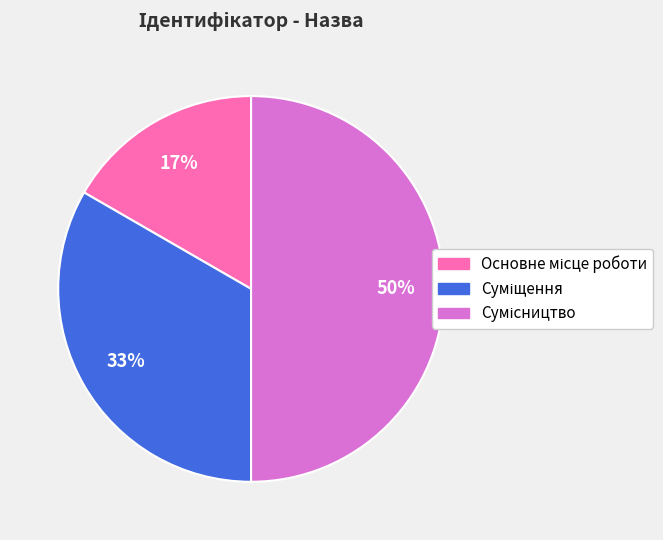

To the nearest percent, what is the difference between the largest and smallest slice percentages?

33%